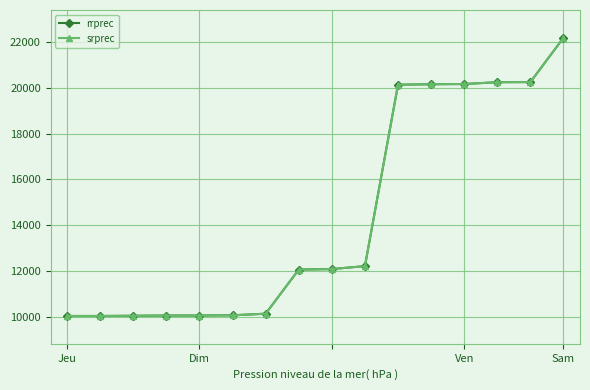

What is the minimum value for rrprec?

10030